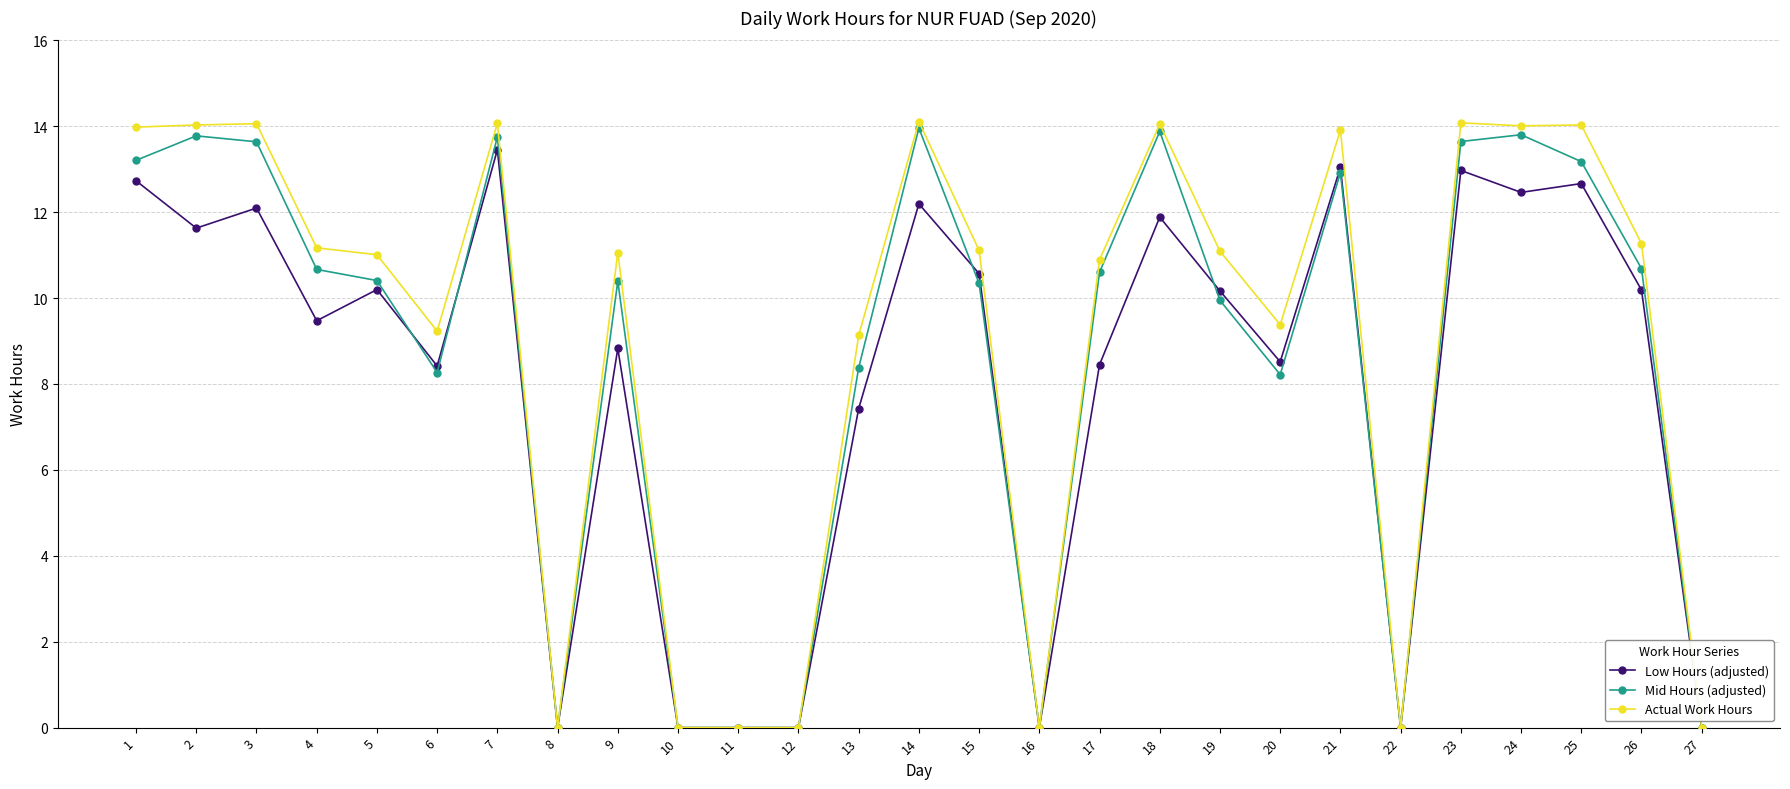

At which category is the sum across all series the highest?

7